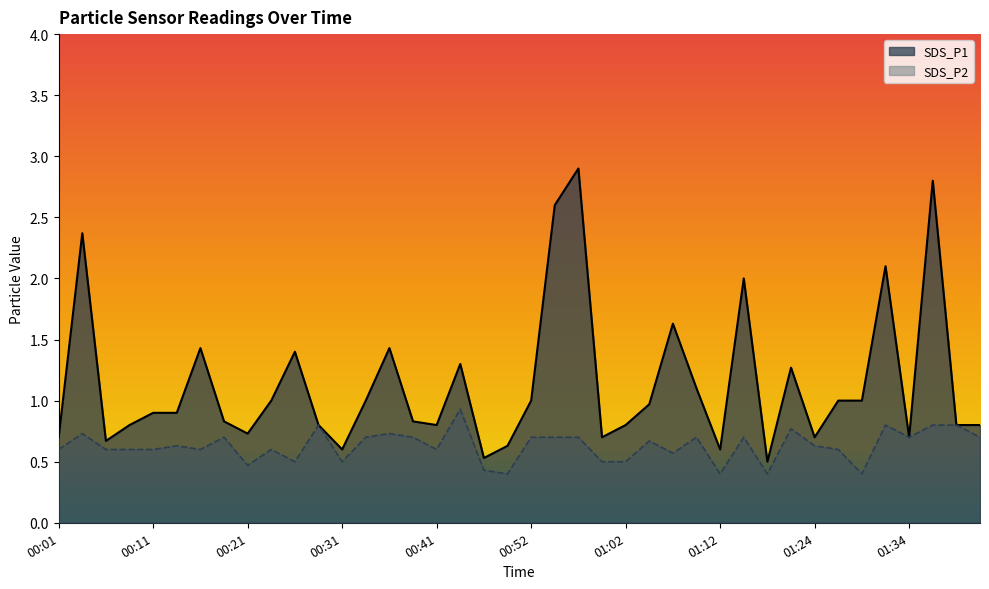

What is the difference between the maximum and minimum values in the SDS_P2 series?

0.5